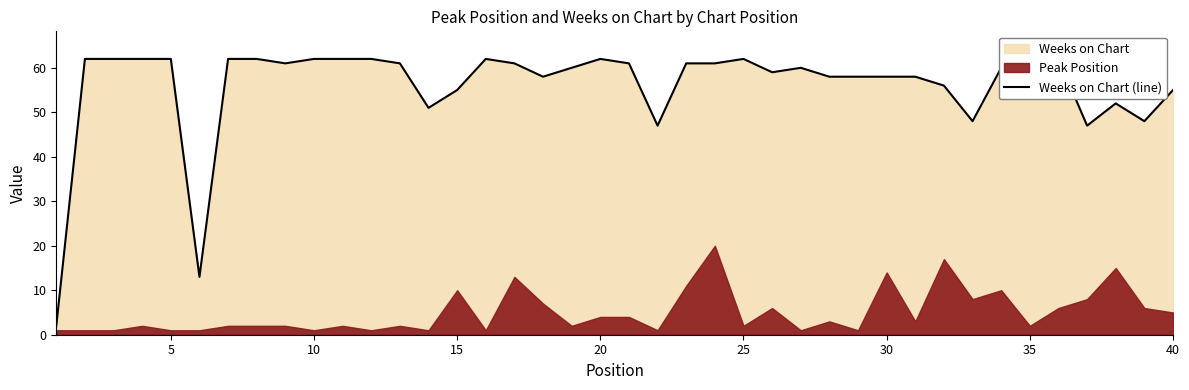

Reading right to left, list all the values displayed in this chart.

55	48	52	47	62	55	60	48	56	58	58	58	58	60	59	62	61	61	47	61	62	60	58	61	62	55	51	61	62	62	62	61	62	62	13	62	62	62	62	2